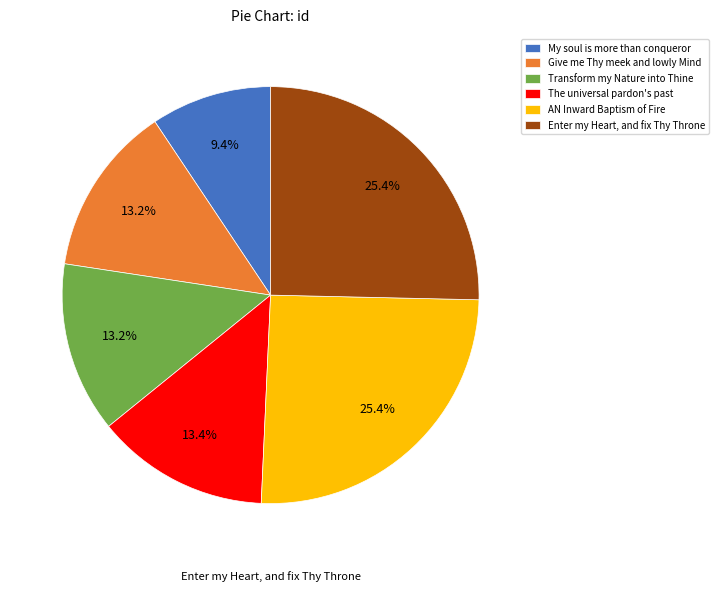

To the nearest percent, what portion does AN Inward Baptism of Fire represent?

25%